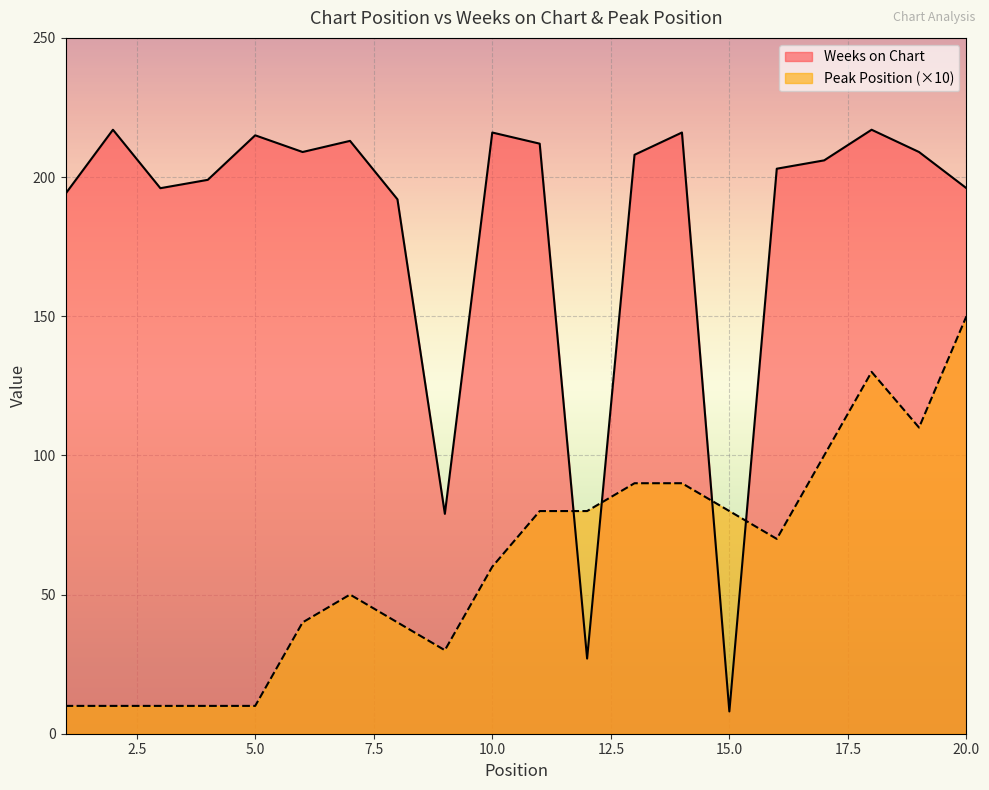

Where is the first local minimum for Peak Position?

9